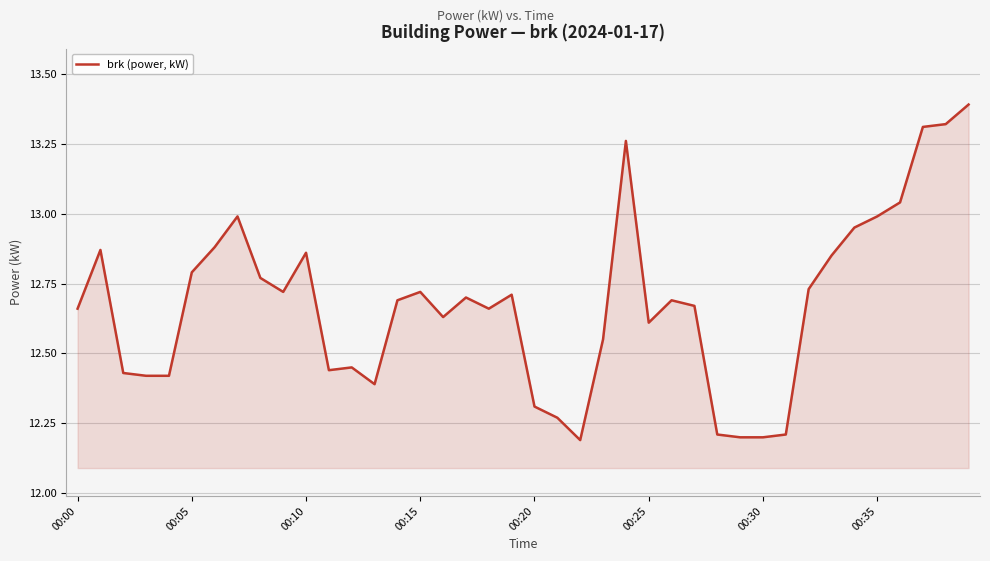

What is the maximum value shown in the chart?

13.4